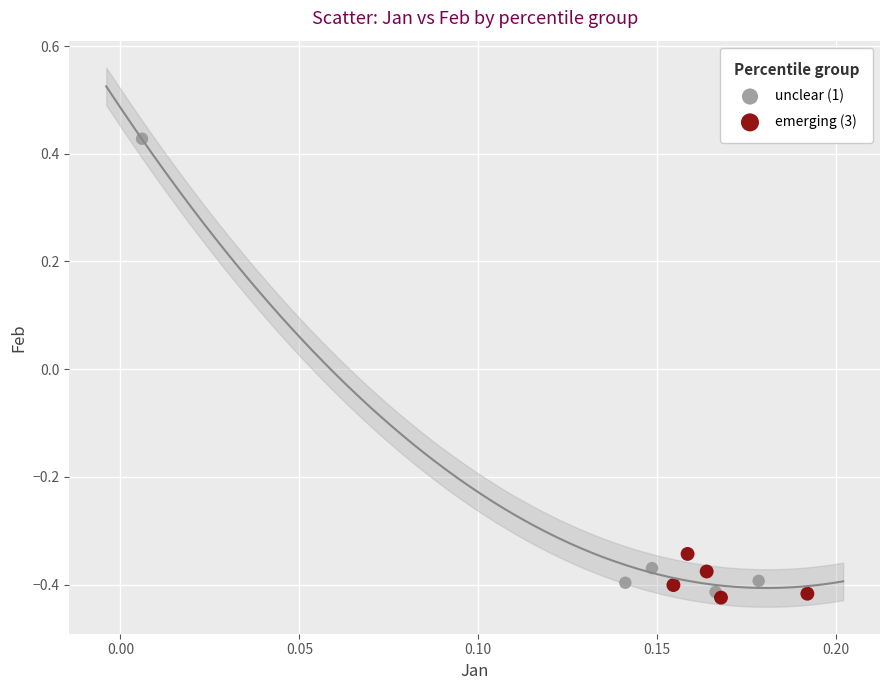

Which series reaches the maximum Y coordinate?

unclear (1)